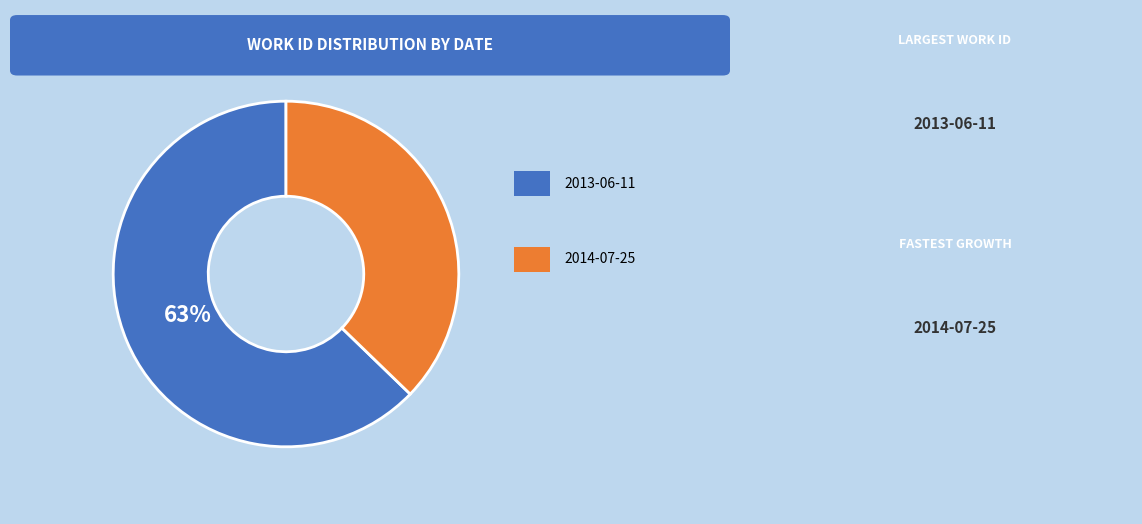

Is there a majority slice in this chart?

Yes